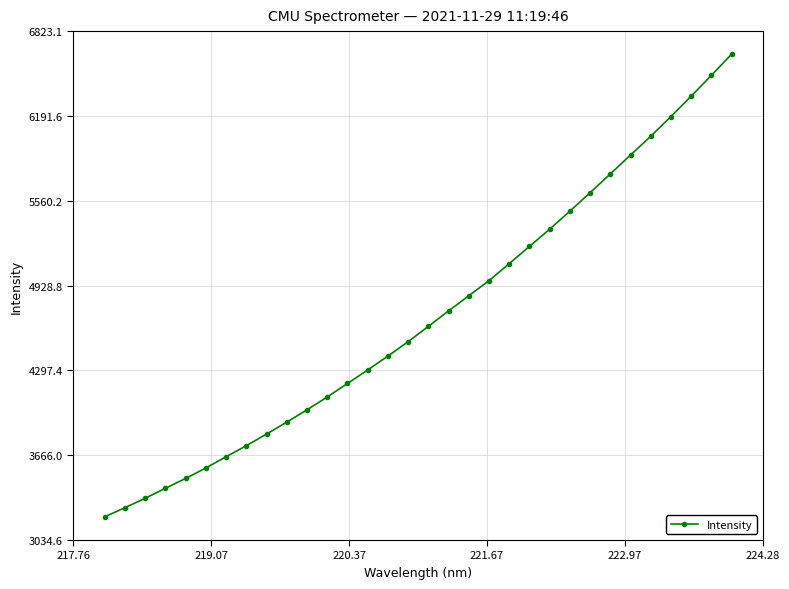

Does the chart display data point markers on the line(s)?

Yes